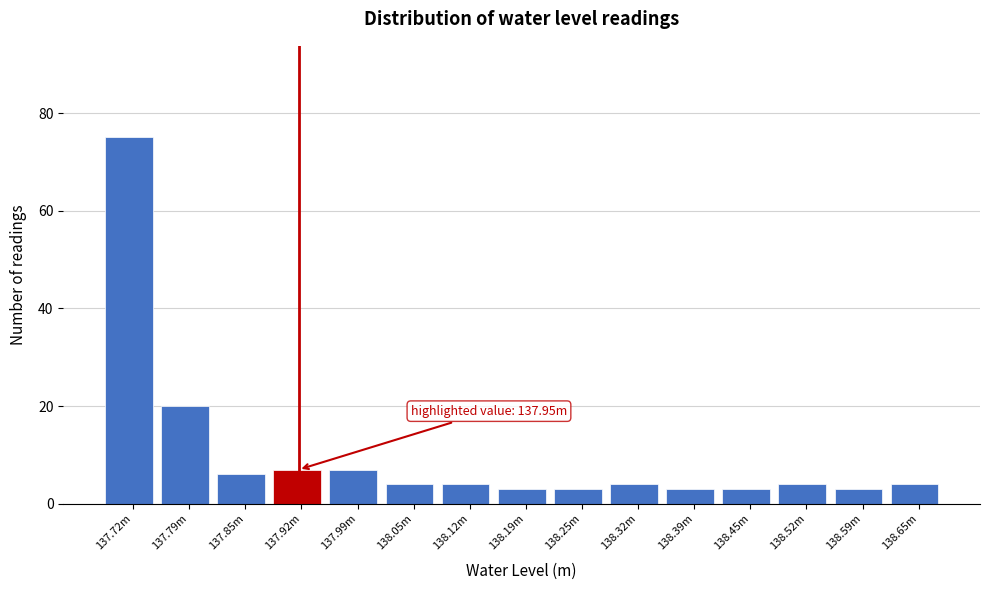

Reading left to right, extract all data points from this chart.

137.72m=75	137.79m=20	137.85m=6	137.92m=7	137.99m=7	138.05m=4	138.12m=4	138.19m=3	138.25m=3	138.32m=4	138.39m=3	138.45m=3	138.52m=4	138.59m=3	138.65m=4